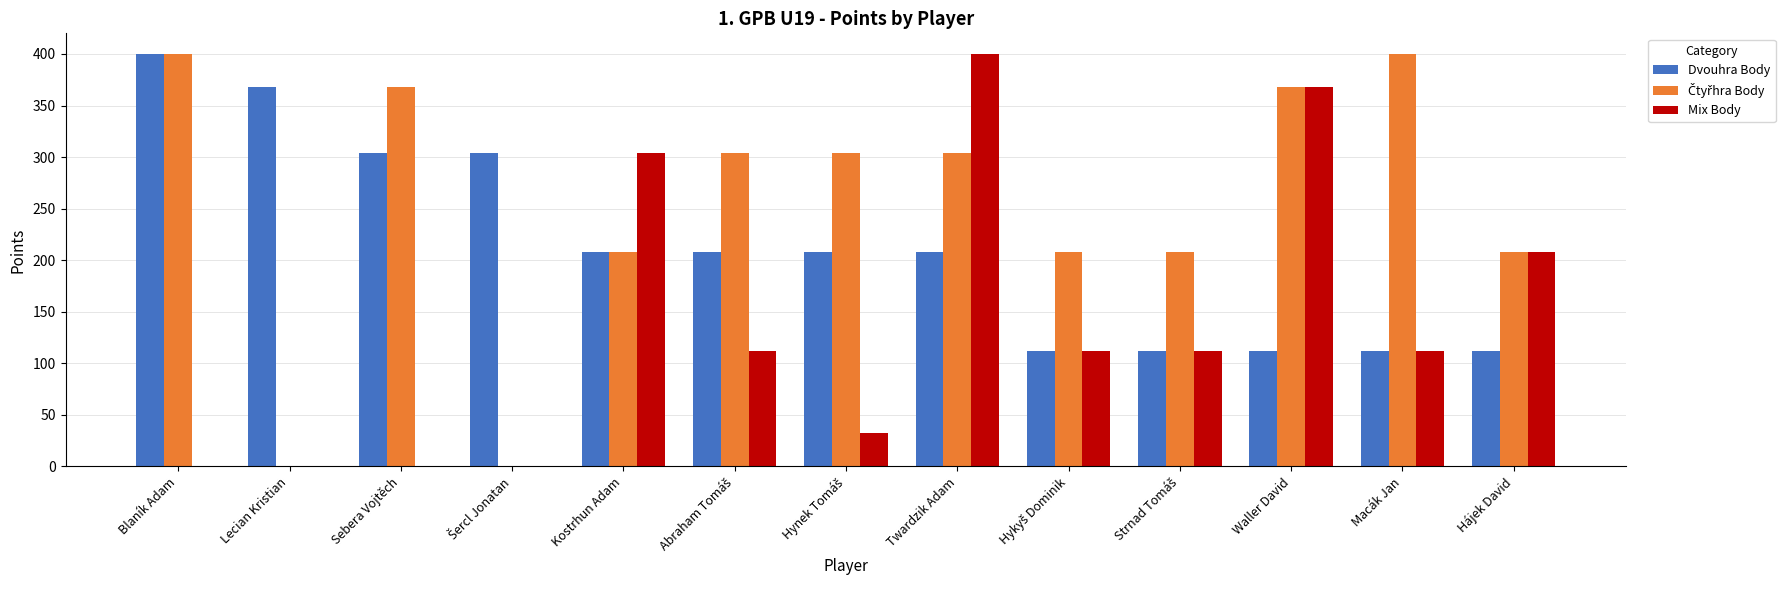

The Mix Body series shows 0 at Lecian Kristian. True or false?

True